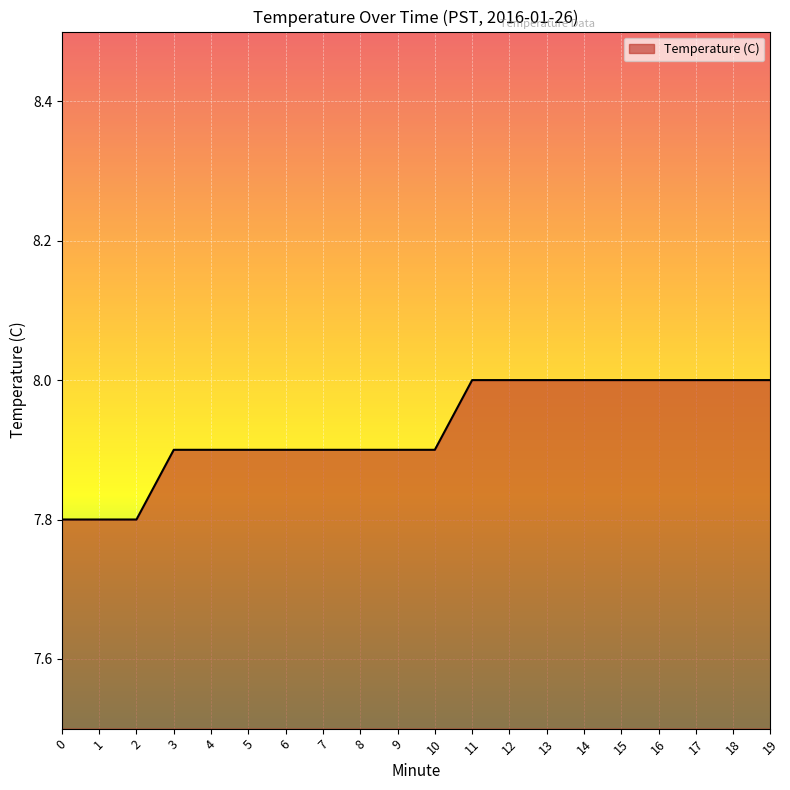

Between 6 and 14, which is larger?

14